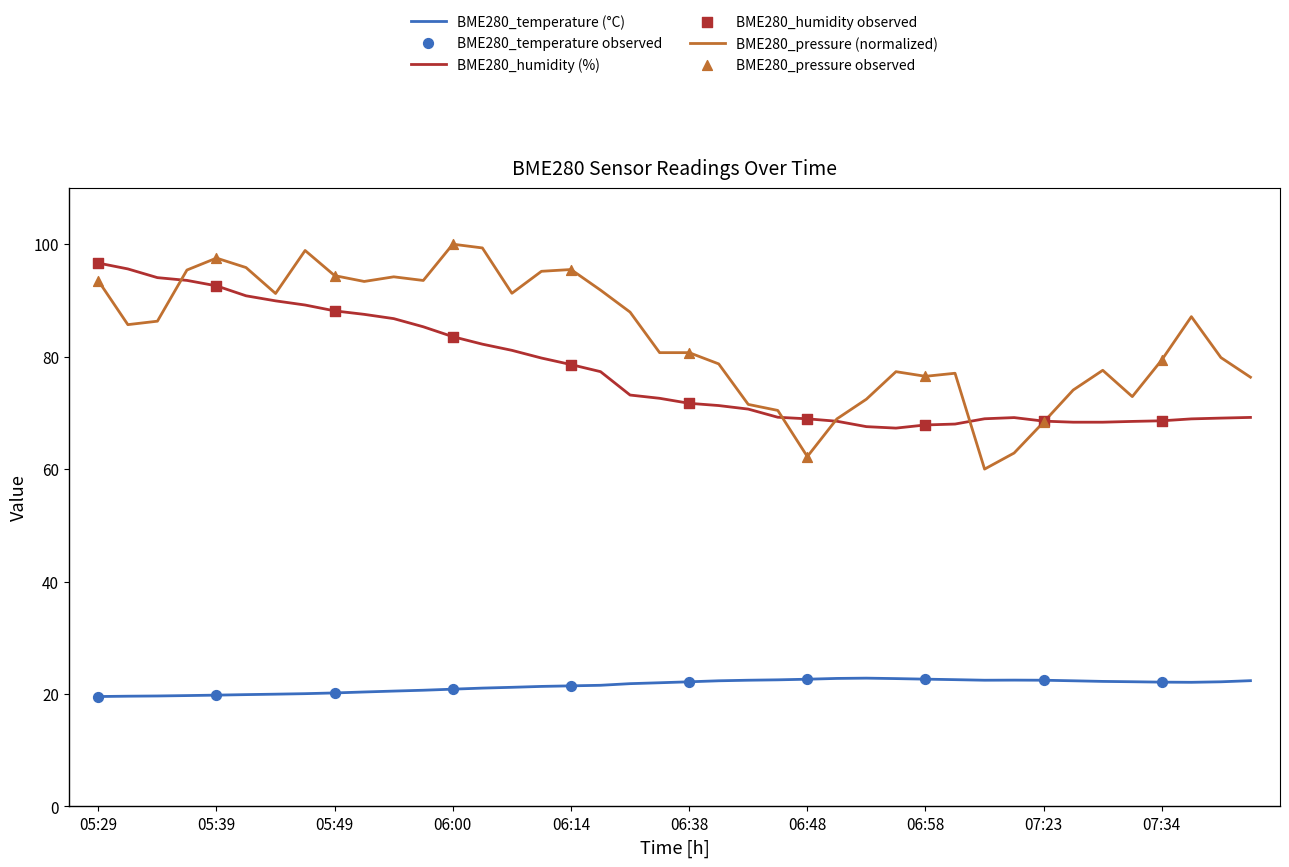

Which series has the largest total across all categories?

BME280_pressure (normalized)